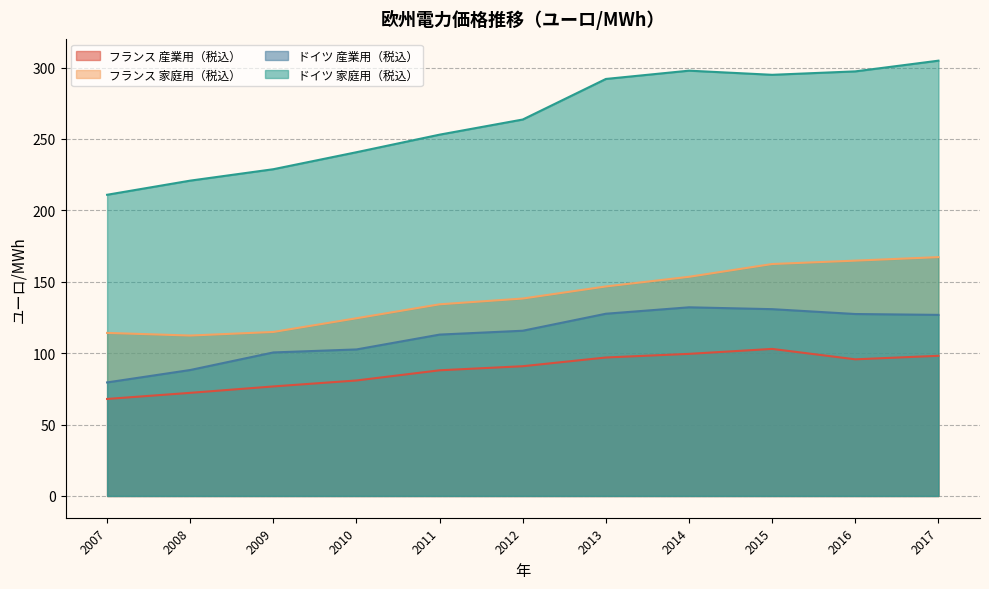

Which series changed the most between 2009 and 2014?

ドイツ 家庭用（税込）